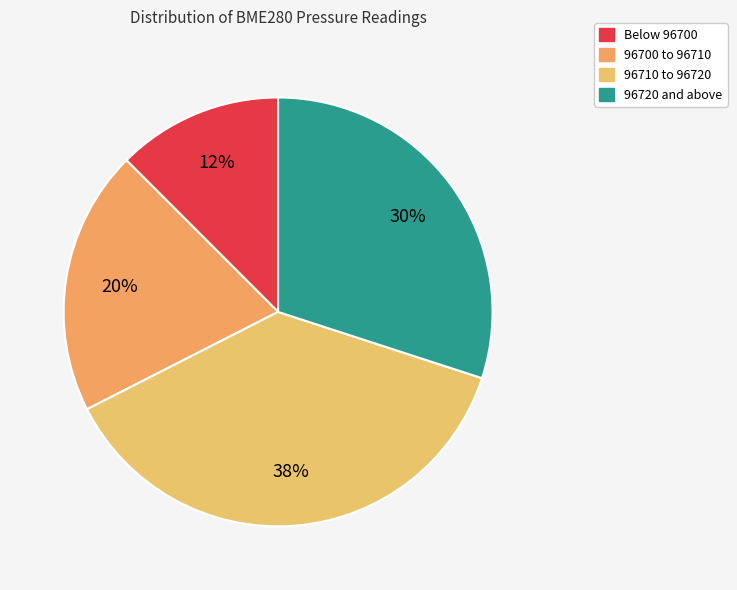

How many slices are in this pie chart?

4